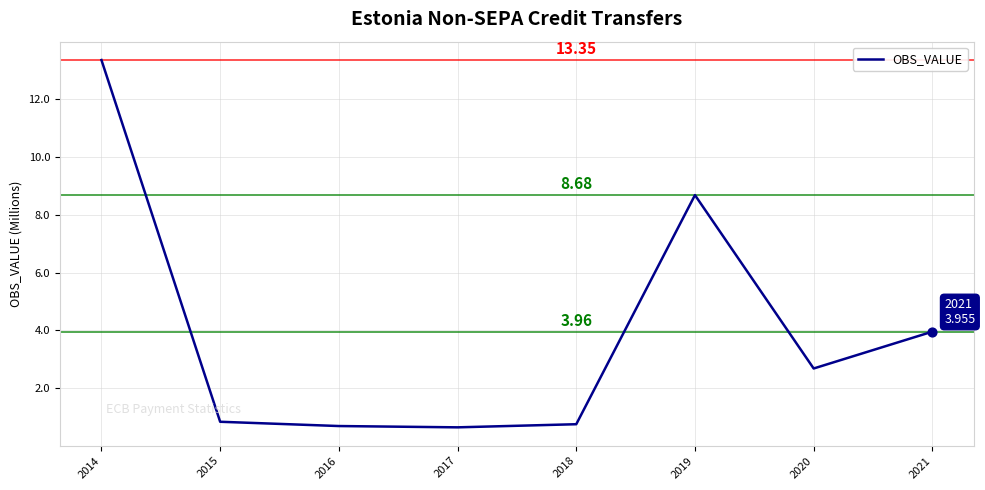

What is the change in value from 2017 to 2019?

+8.0